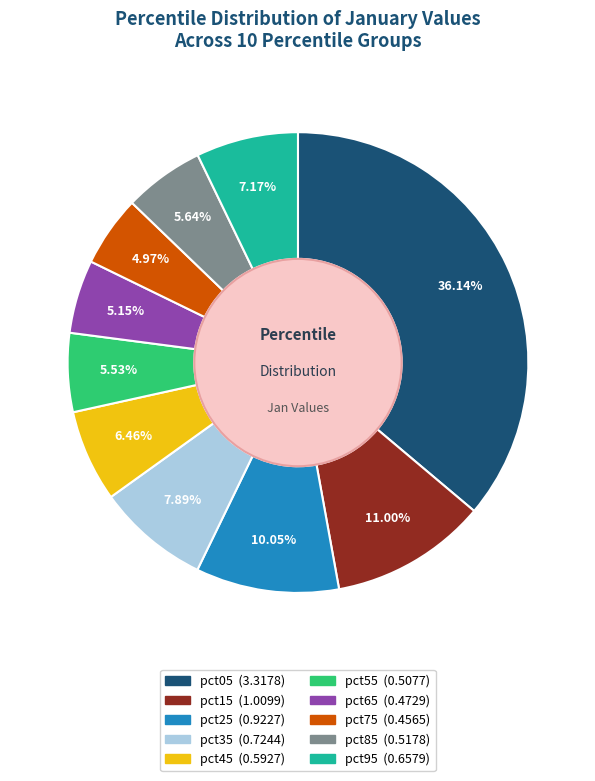

Do pct45 and pct55 together represent more than half of the pie?

No